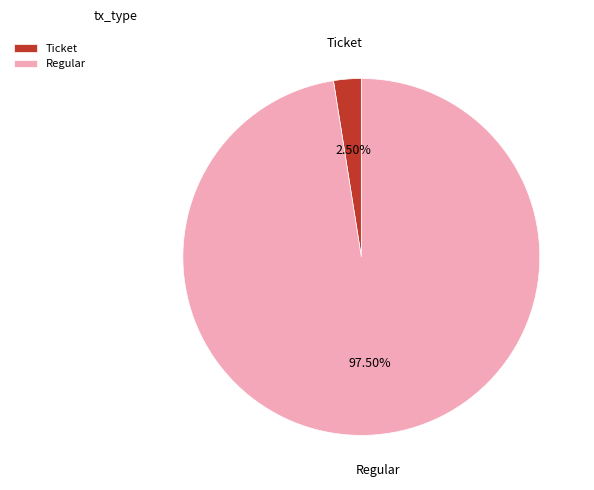

How many slices are in this pie chart?

2